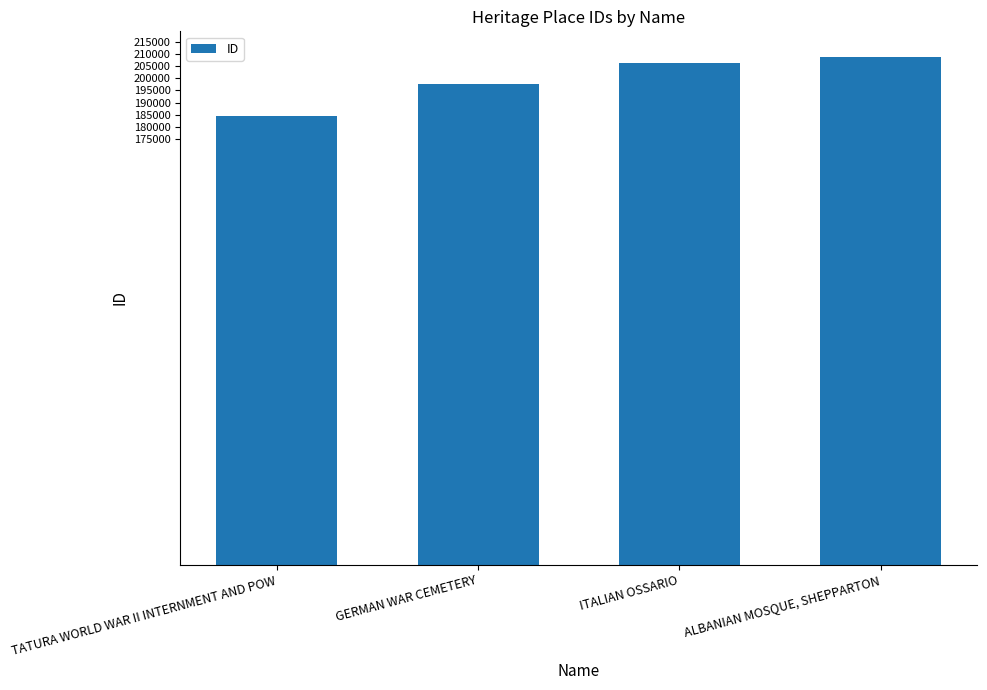

The value at TATURA WORLD WAR II INTERNMENT AND POW is 85657. True or false?

False